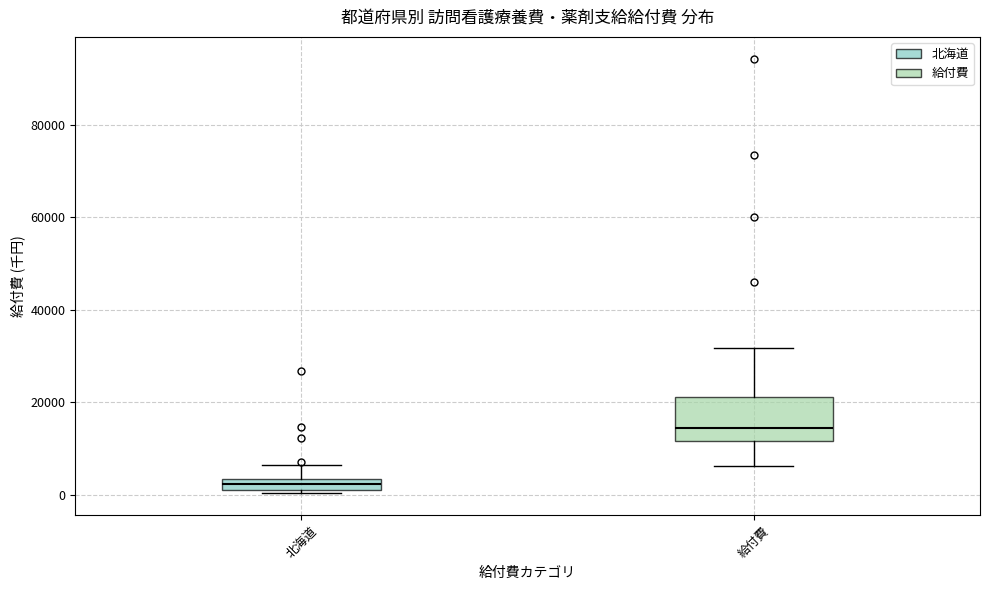

Where is the upper edge of the box for 給付費 on the y-axis? The values are not printed on the chart, so give them approximately, as read against the axis.

22000